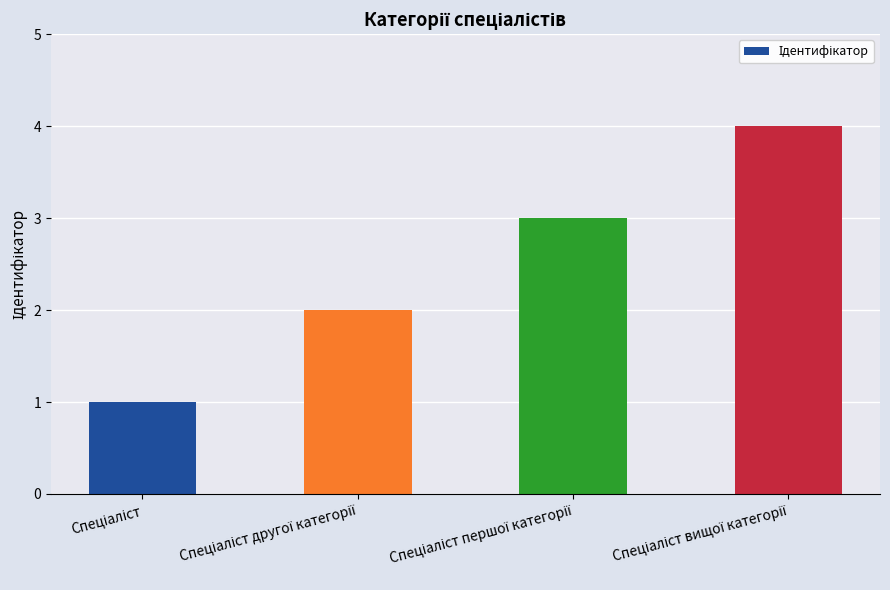

How many values are below 3?

2